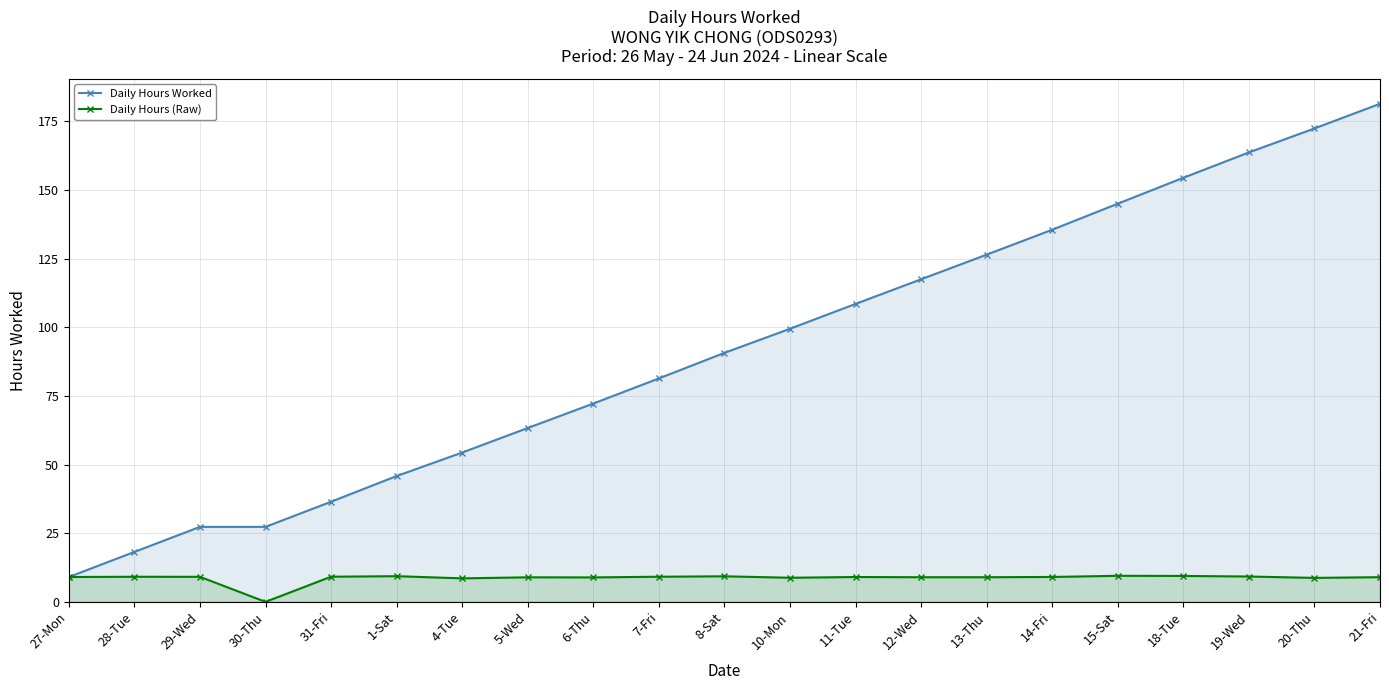

Rank the series by their average value, from highest to lowest.

Daily Hours Worked, Daily Hours (Raw)